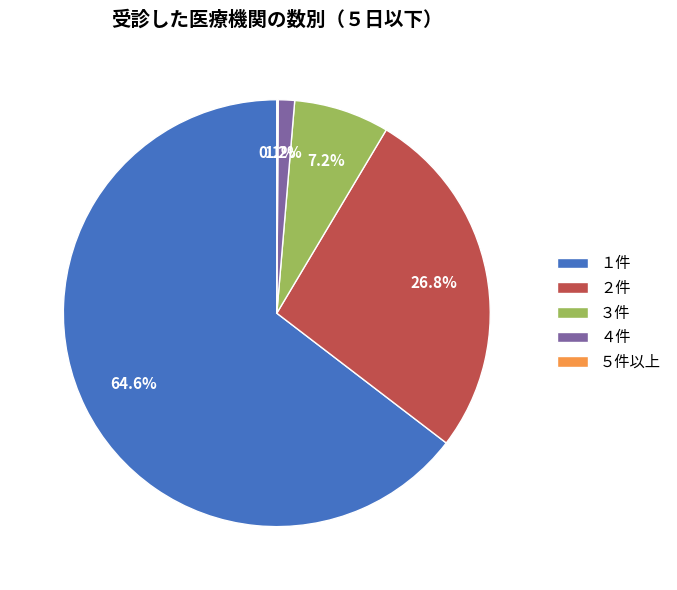

How much of the chart is everything except ３件?

92.8%